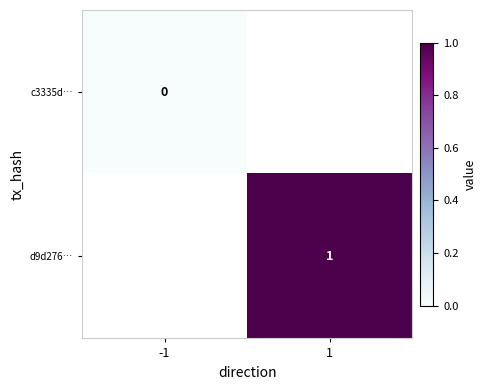

How many series are shown in this chart?

2